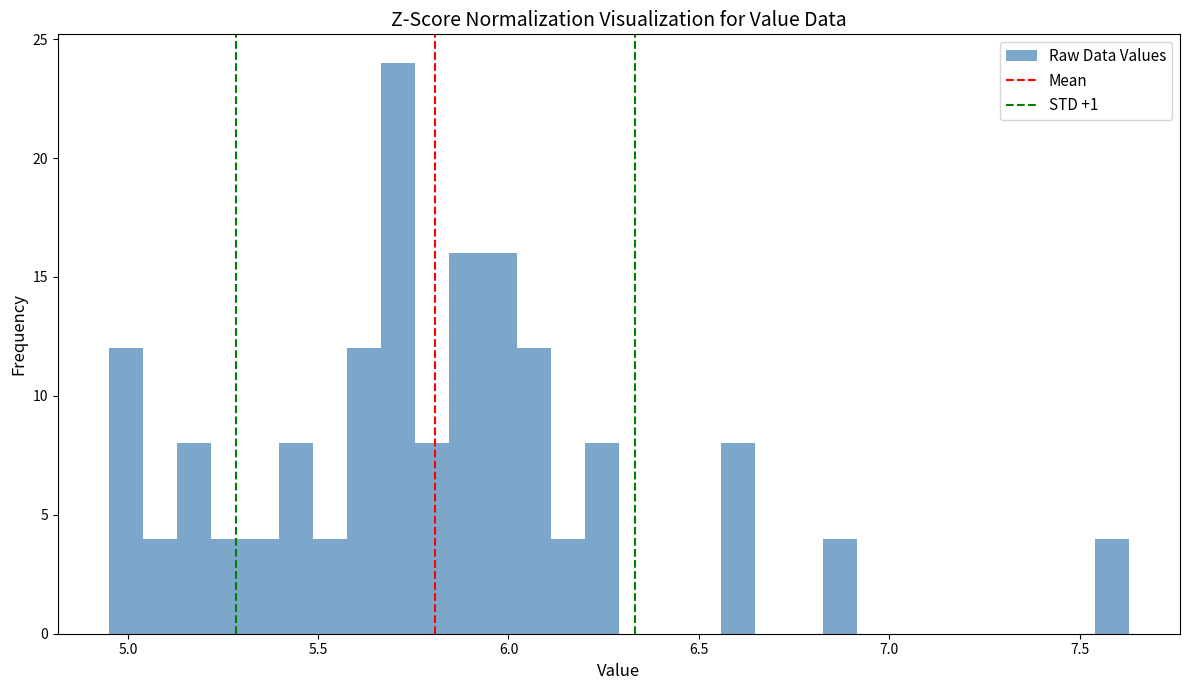

Read against the x-axis, roughly where is the centre of the tallest bar?

5.70